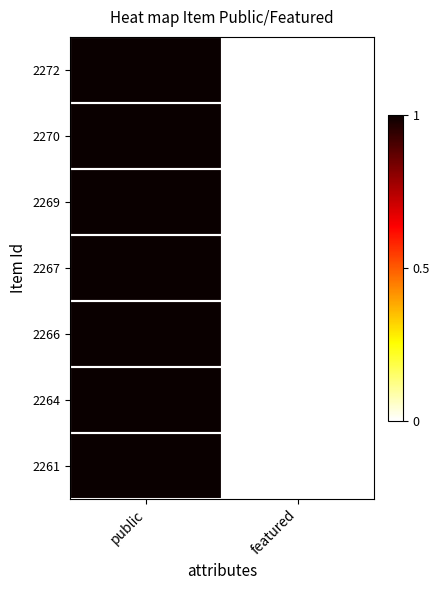

Which series has the largest total across all categories?

2261